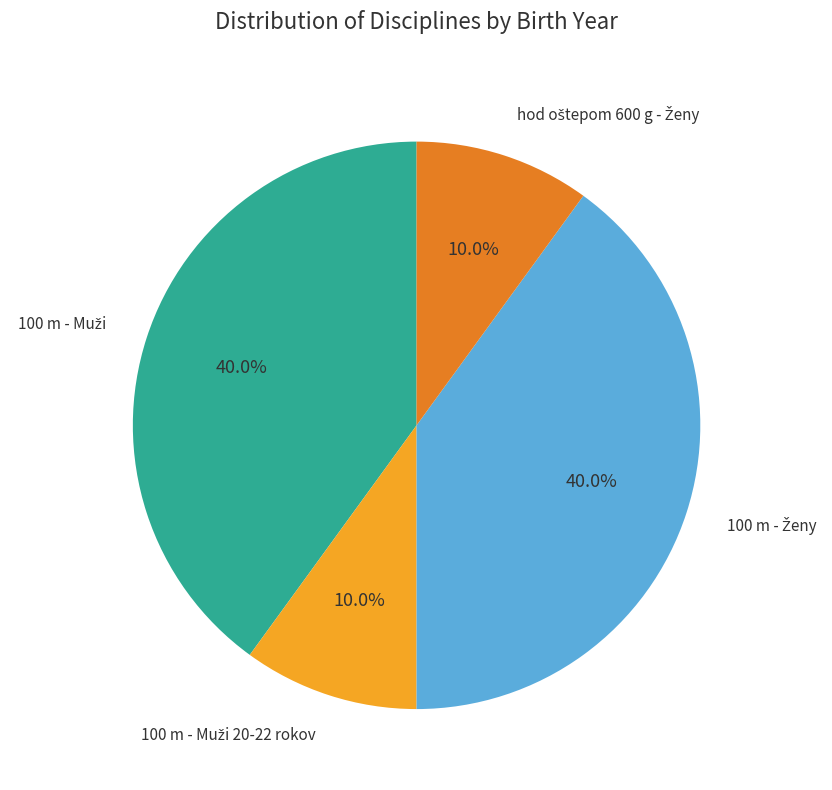

How many segments does this pie chart have?

4